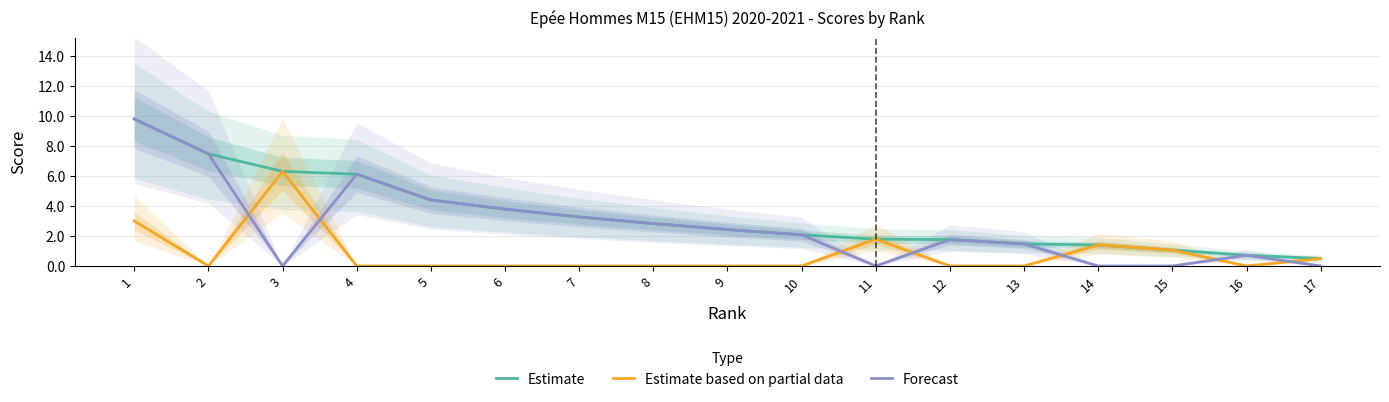

Which category has the lowest value in the Forecast series?

3